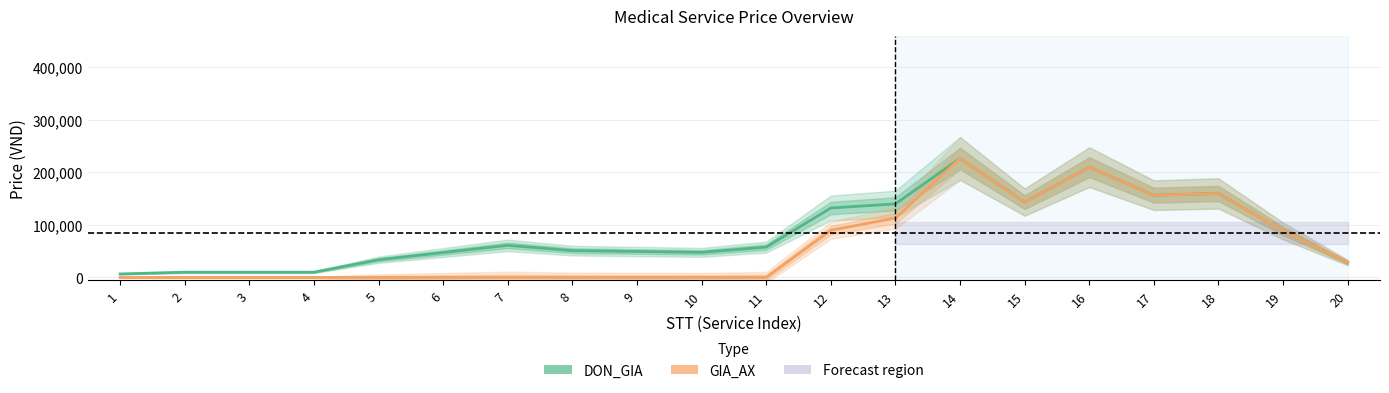

How many interior local peaks does the GIA_AX series have?

3